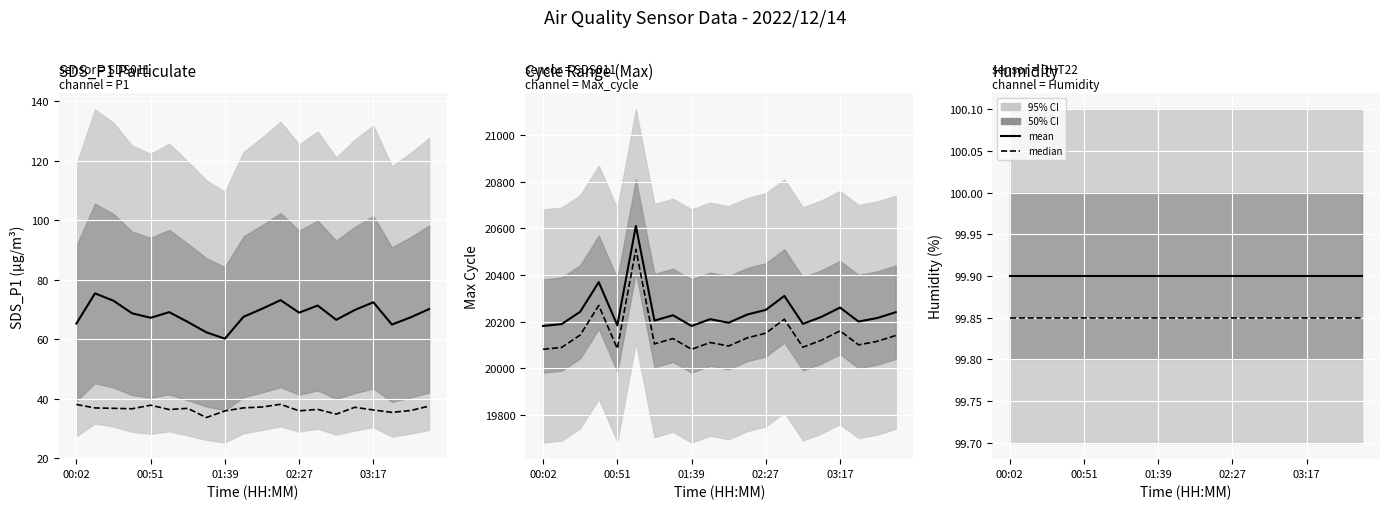

At which label is median closest to 99?

00:02